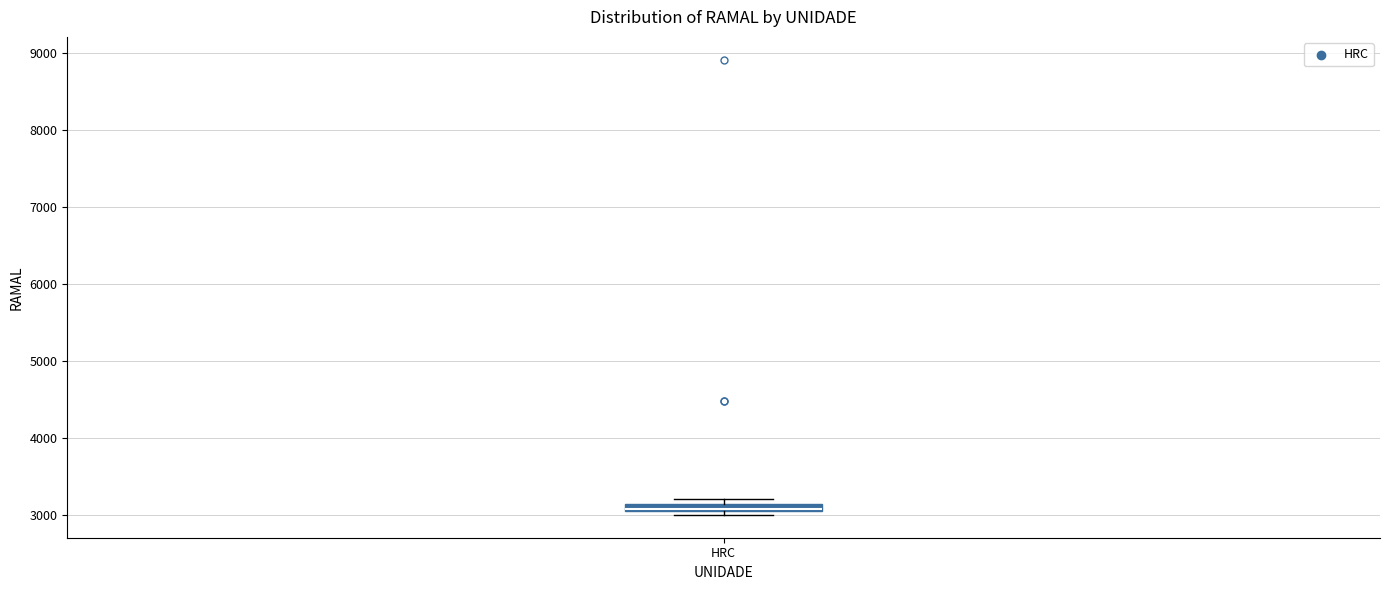

Where is the upper edge of the box for HRC on the y-axis? The values are not printed on the chart, so give them approximately, as read against the axis.

3100